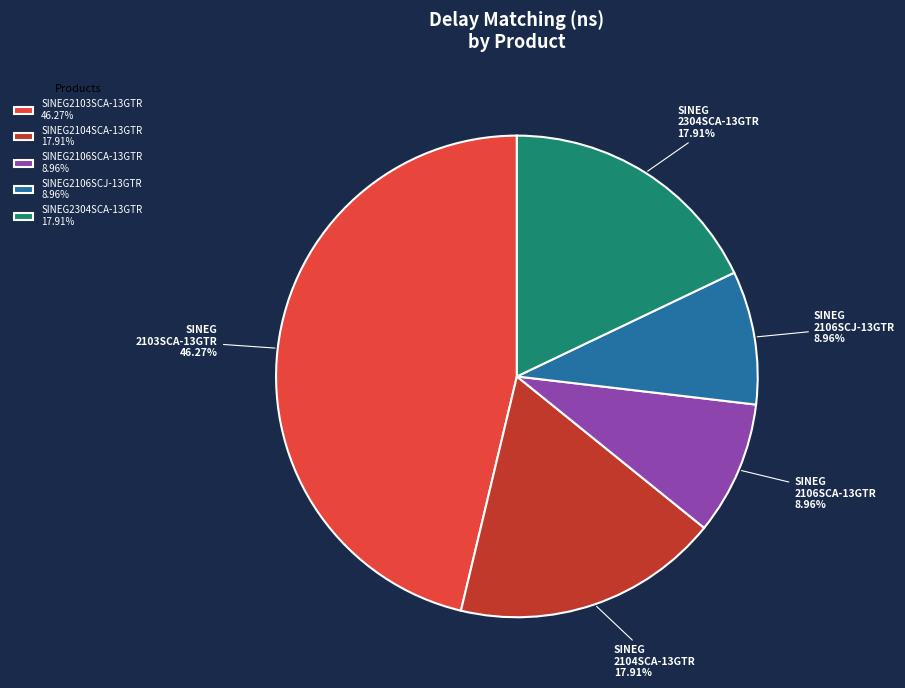

How much of the chart is everything except SINEG2106SCA-13GTR?

91.0%